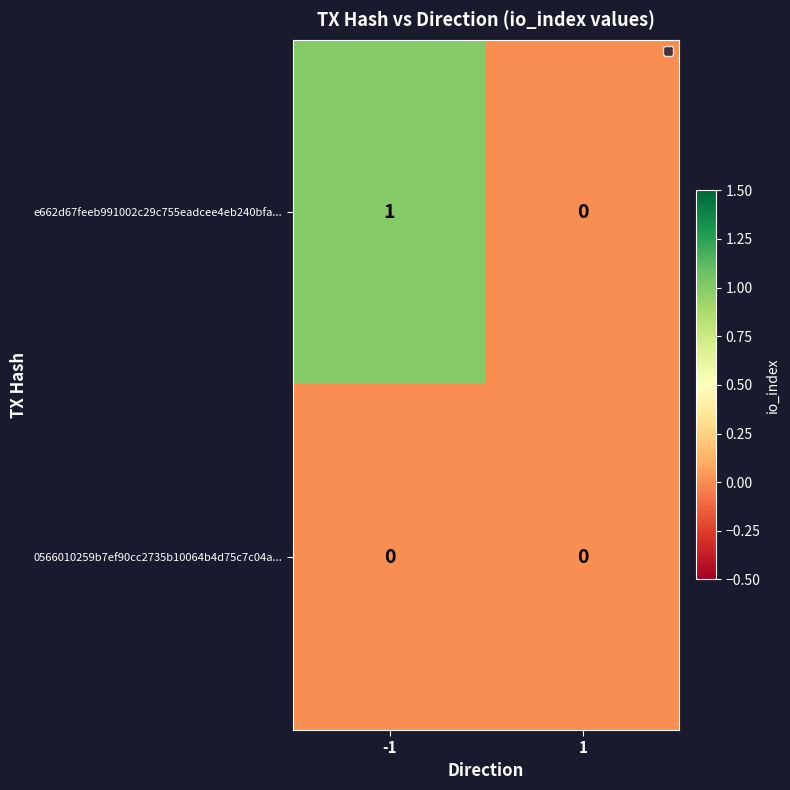

Rank the series by their average value, from lowest to highest.

0566010259b7ef90cc2735b10064b4d75c7c04a..., e662d67feeb991002c29c755eadcee4eb240bfa...